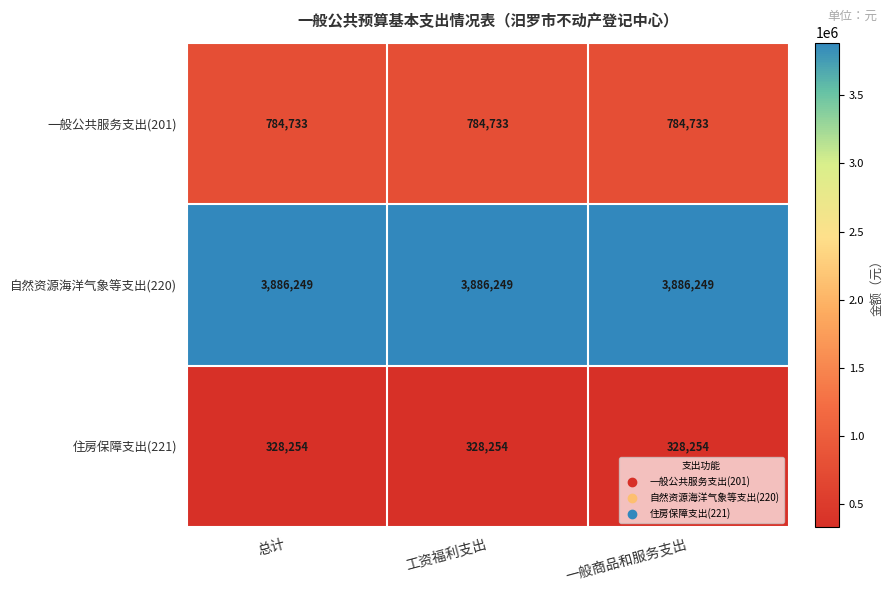

What is the lowest value of the 住房保障支出(221) series?

328254